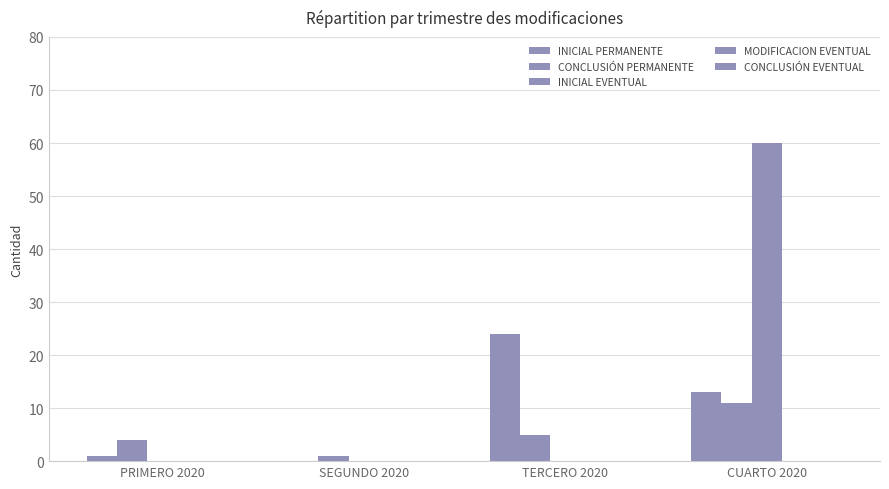

How many groups of bars are there?

4